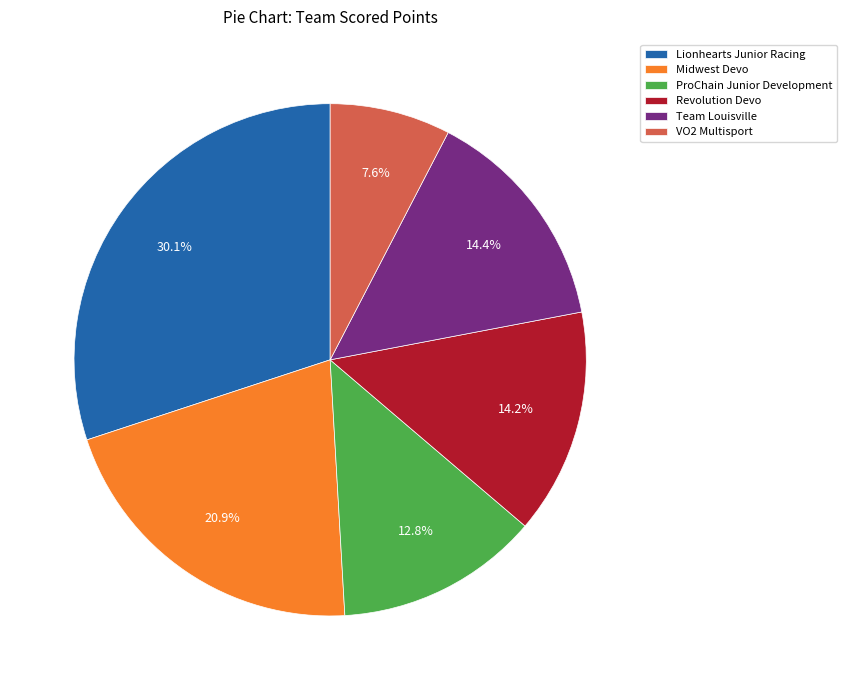

How many slices are in this pie chart?

6